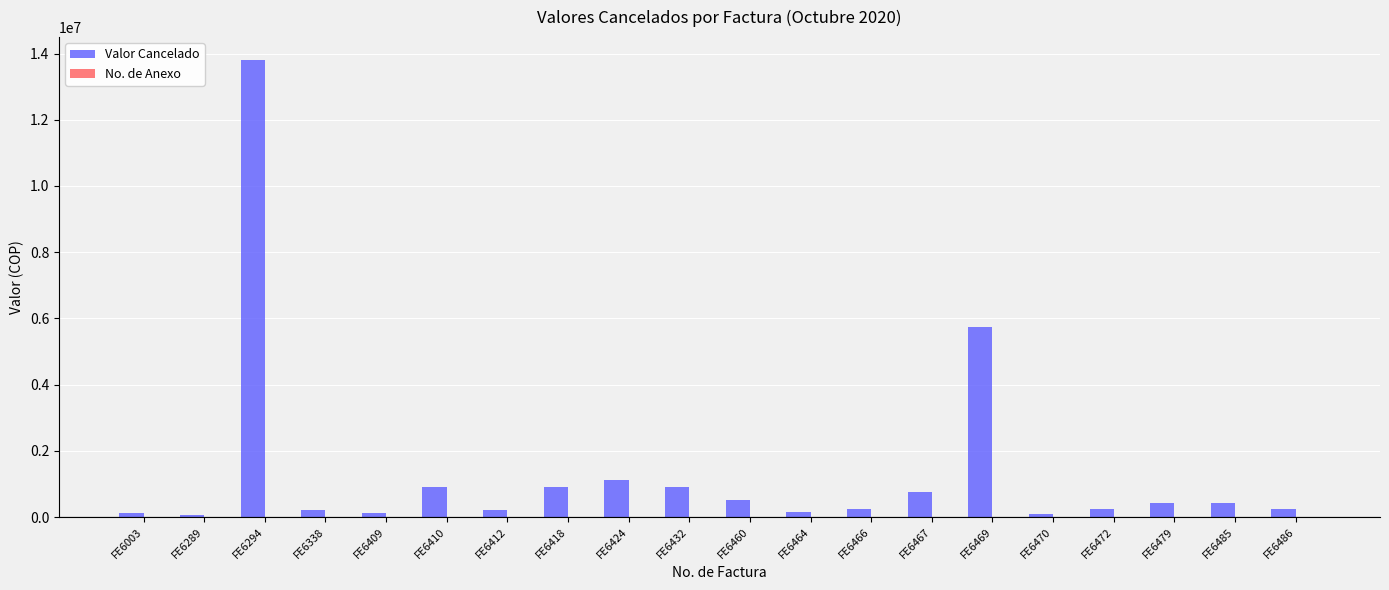

Which series has the largest total across all categories?

Valor Cancelado